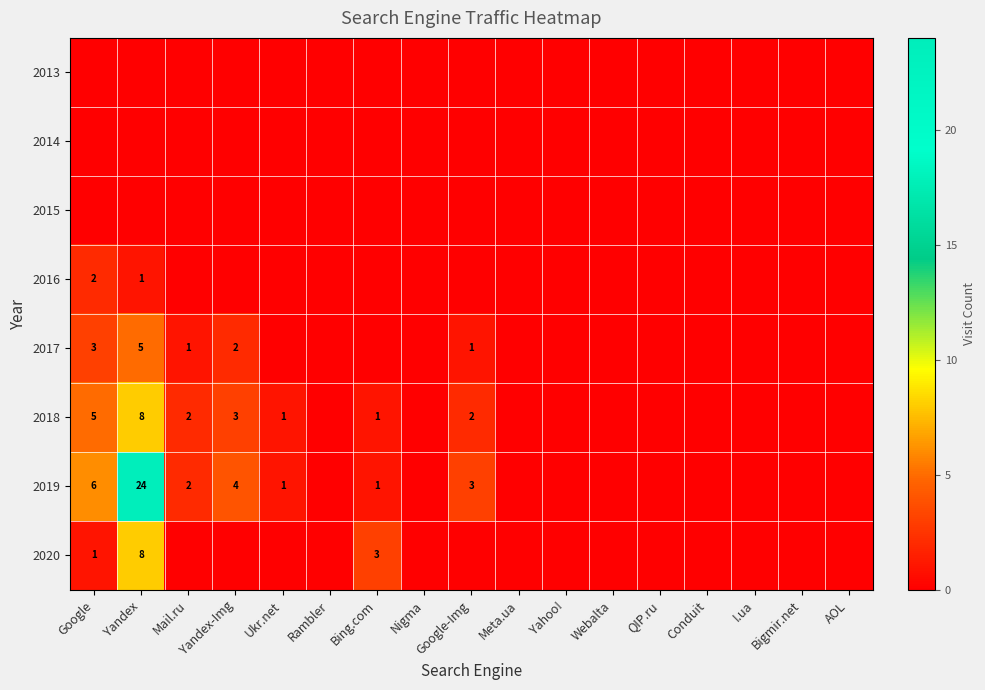

The 2017 series shows 8 at Yandex. True or false?

False